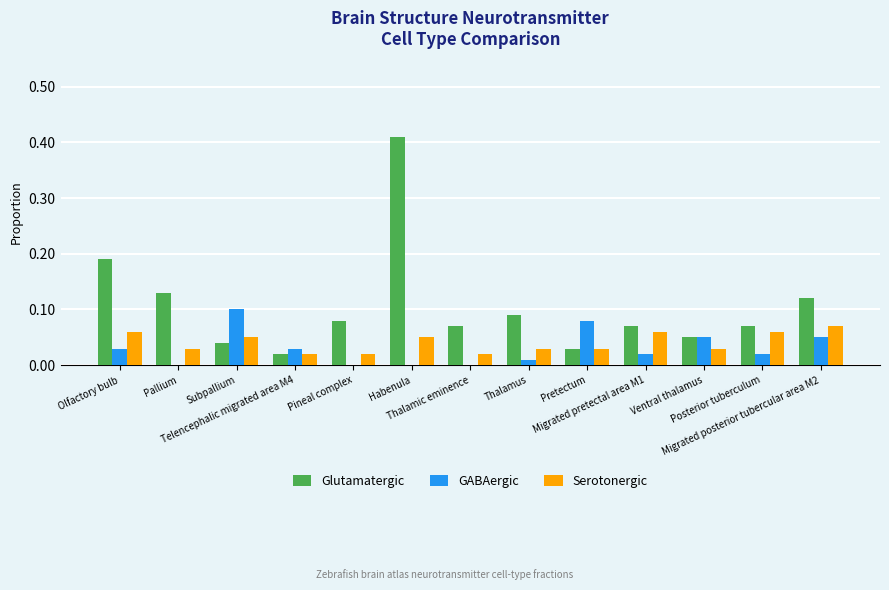

Count the number of categories in the chart.

13